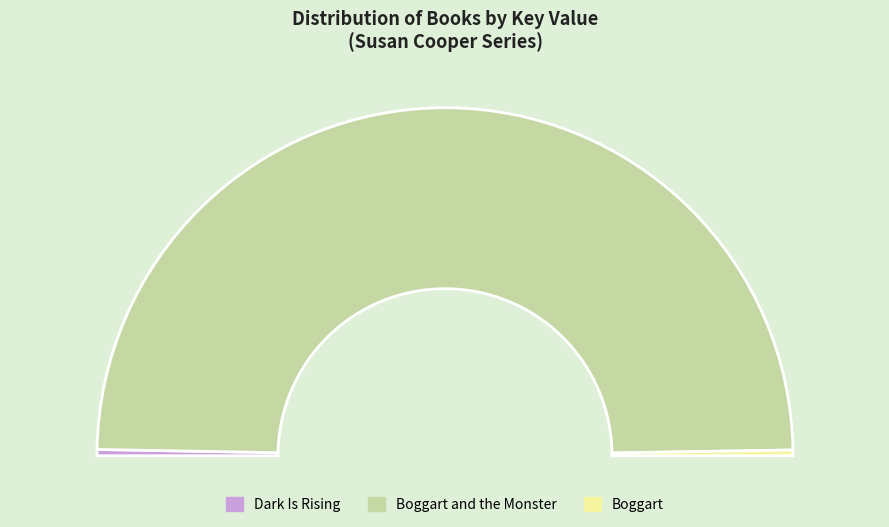

Is there a majority slice in this chart?

Yes